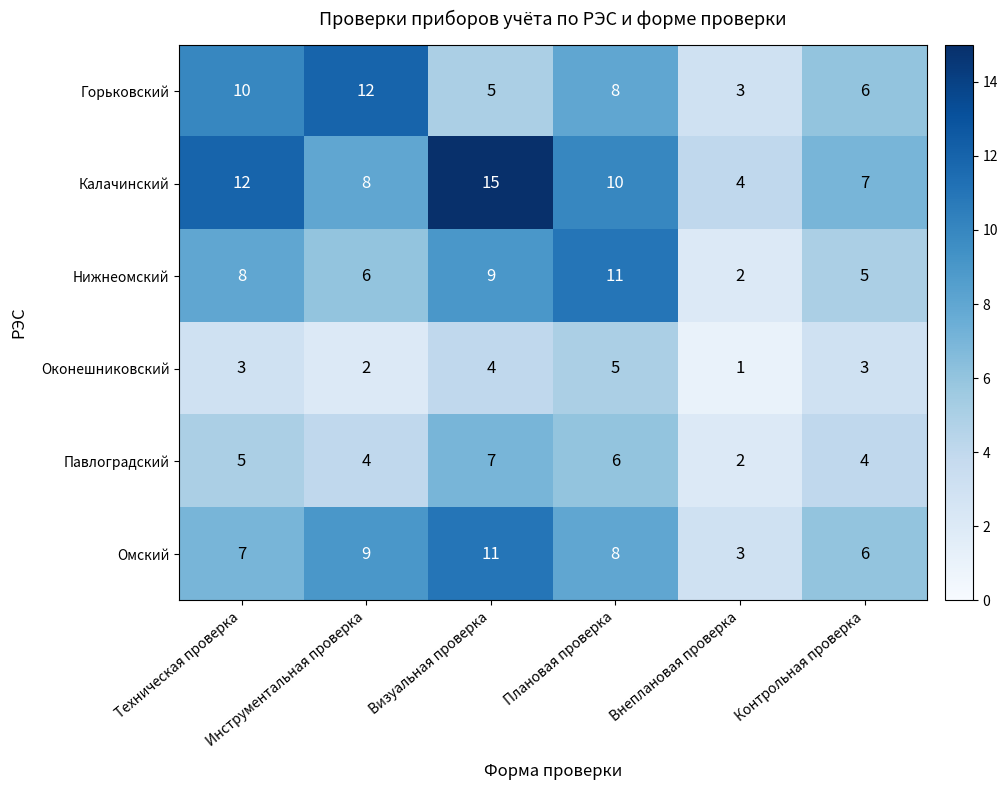

Which series has the largest range (max minus min)?

Калачинский